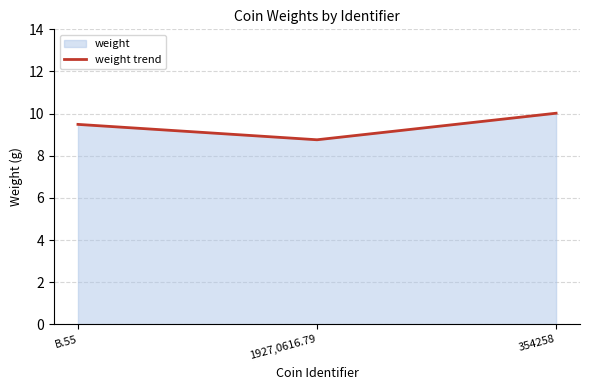

At which category does the chart reach its minimum across all series?

1927,0616.79